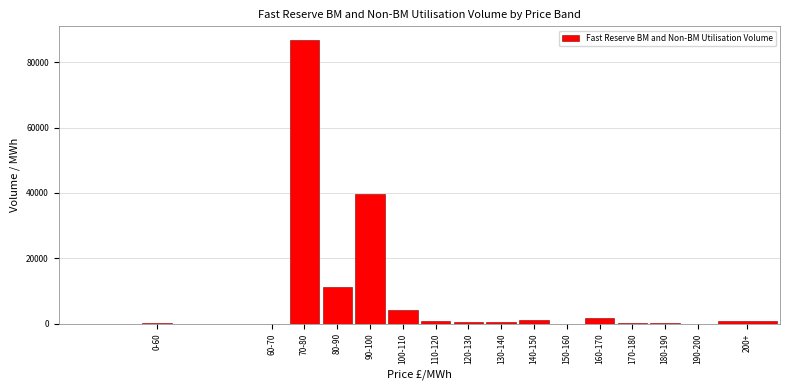

At which label is the value closest to 43323?

90-100